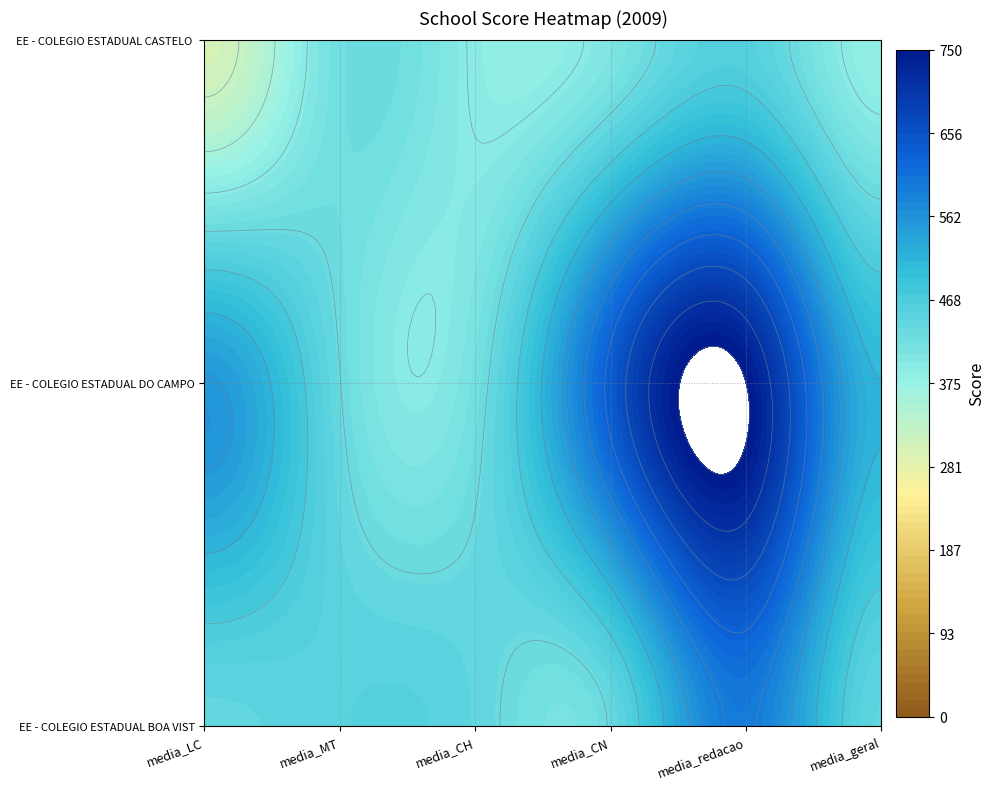

Which category has the highest value in the EE - COLEGIO ESTADUAL CASTELO BRANCO series?

media_redacao